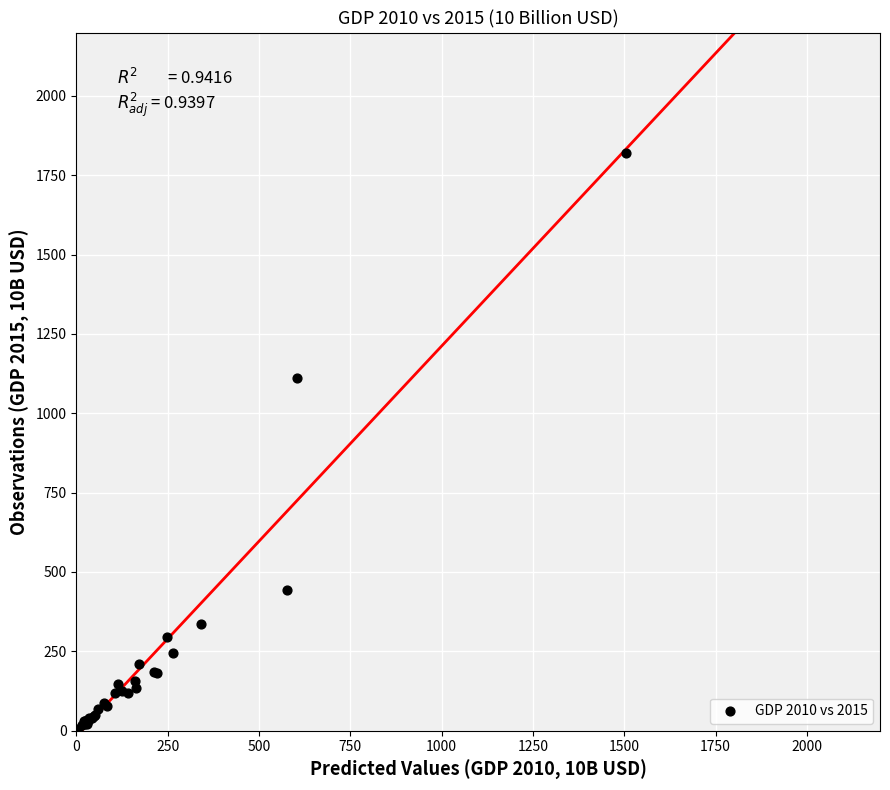

What Y value in the scatter plot is closest to 913?

1111.4